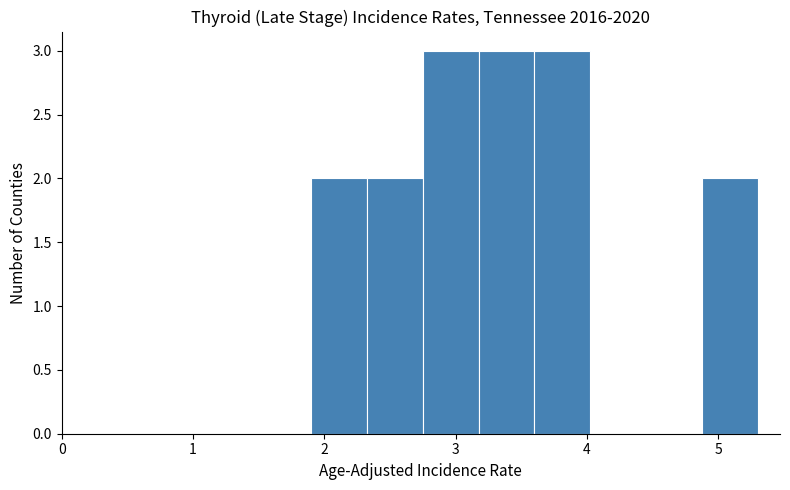

How tall is the bar that spans 2.3 to 2.8 on the x-axis? Neither the bar edges nor the heights are printed on the chart, so give them approximately, as read against the axes.

2